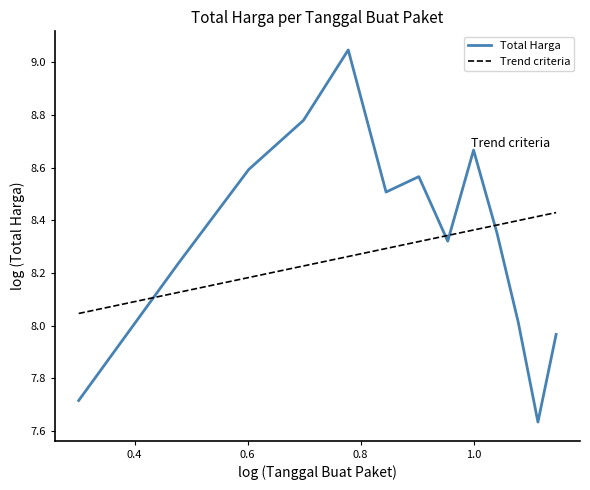

Rank the series by their maximum value, from highest to lowest.

Total Harga, Trend criteria